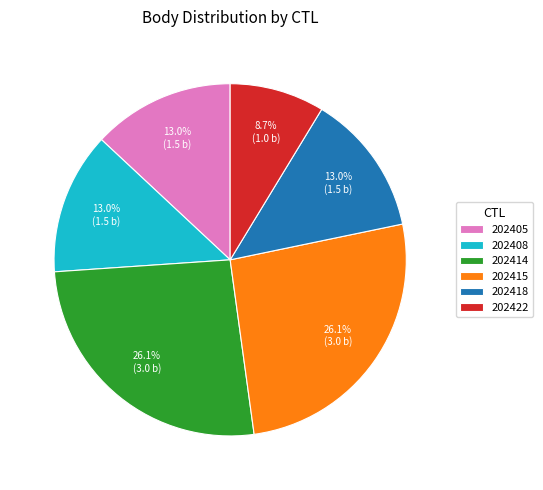

Is the sum of 202415 and 202422 greater than half?

No